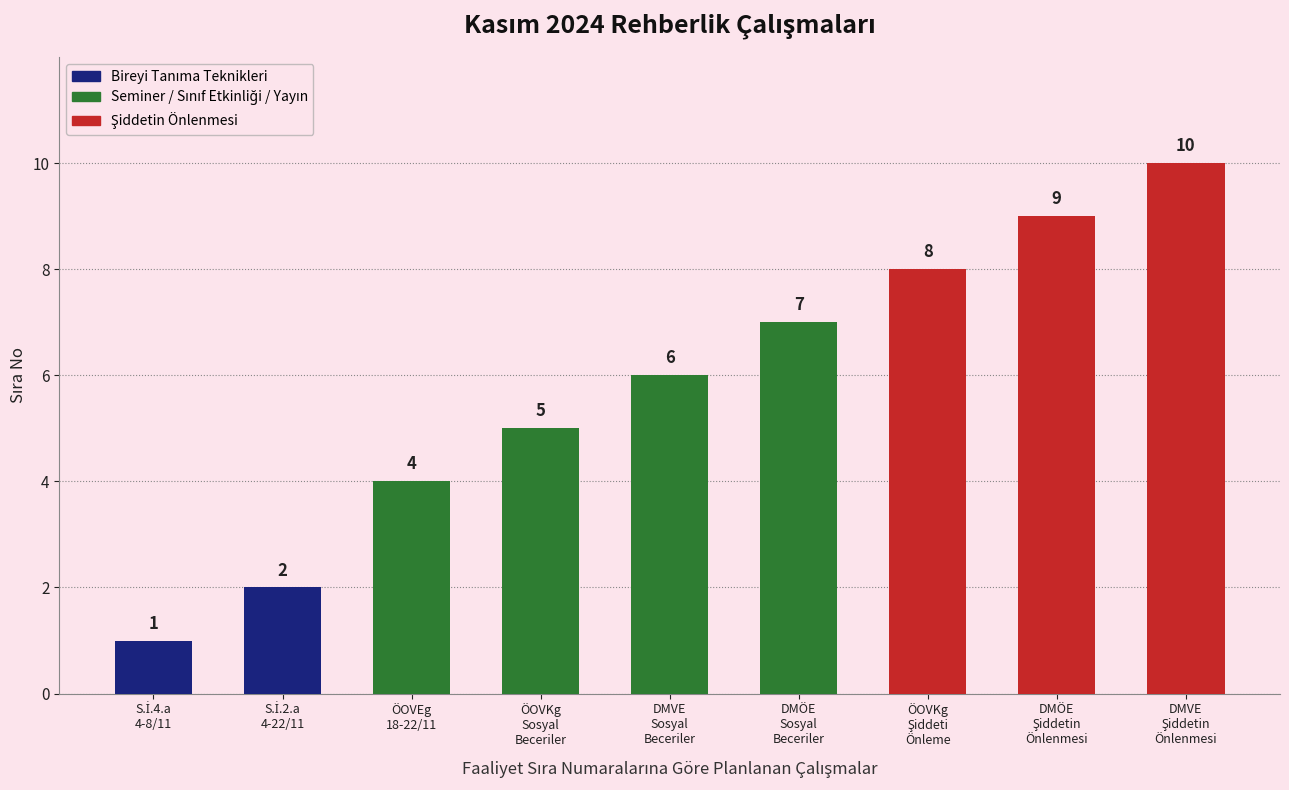

How many data points are less than 6?

4